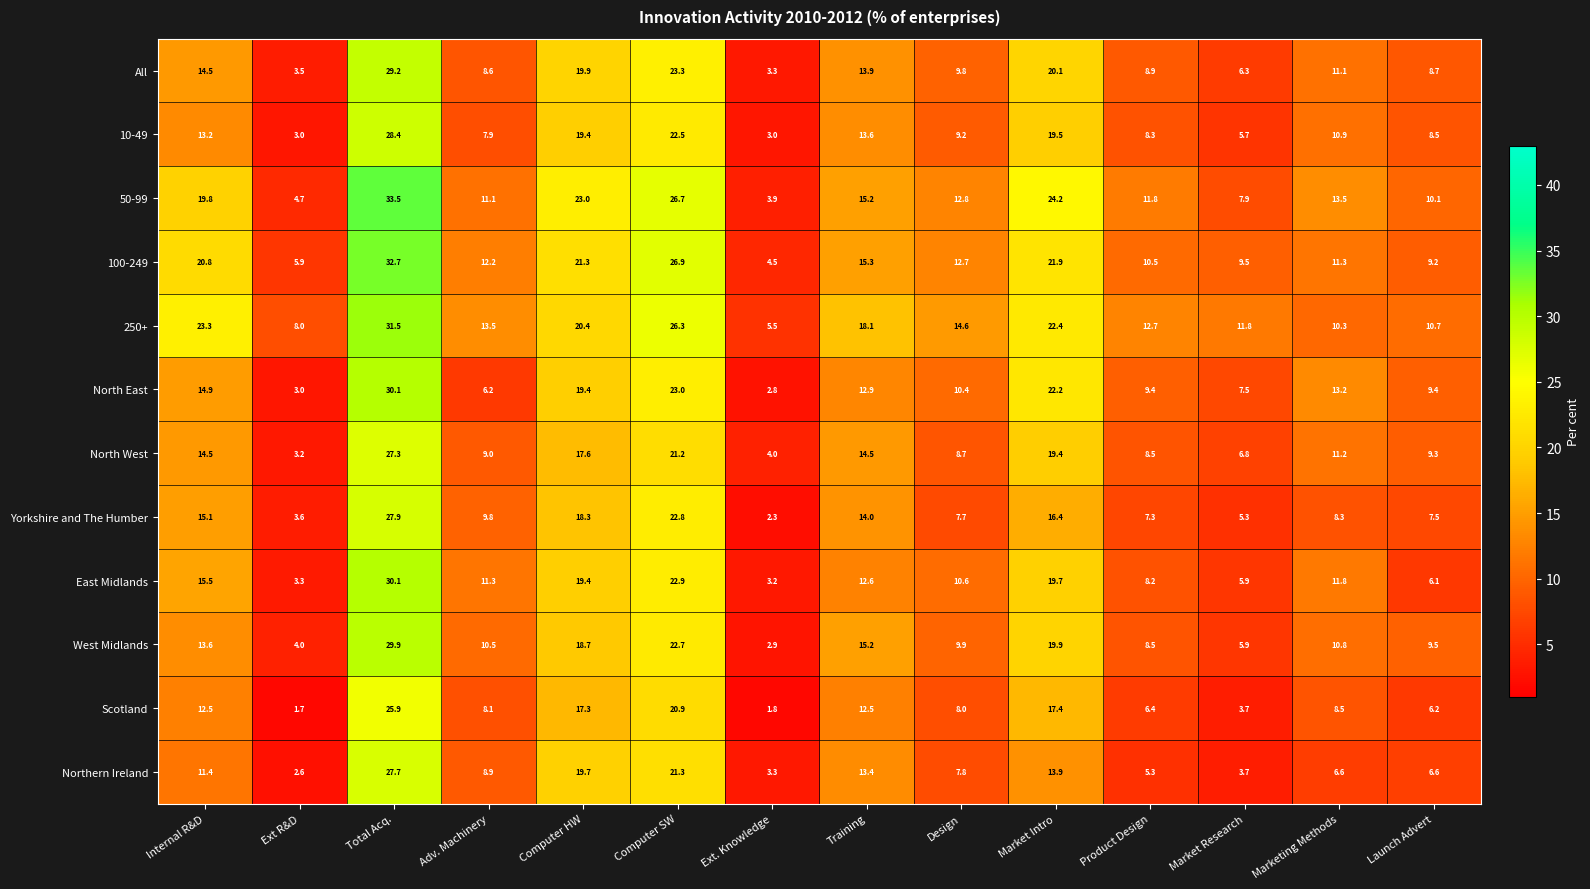

Which series has the largest total across all categories?

250+